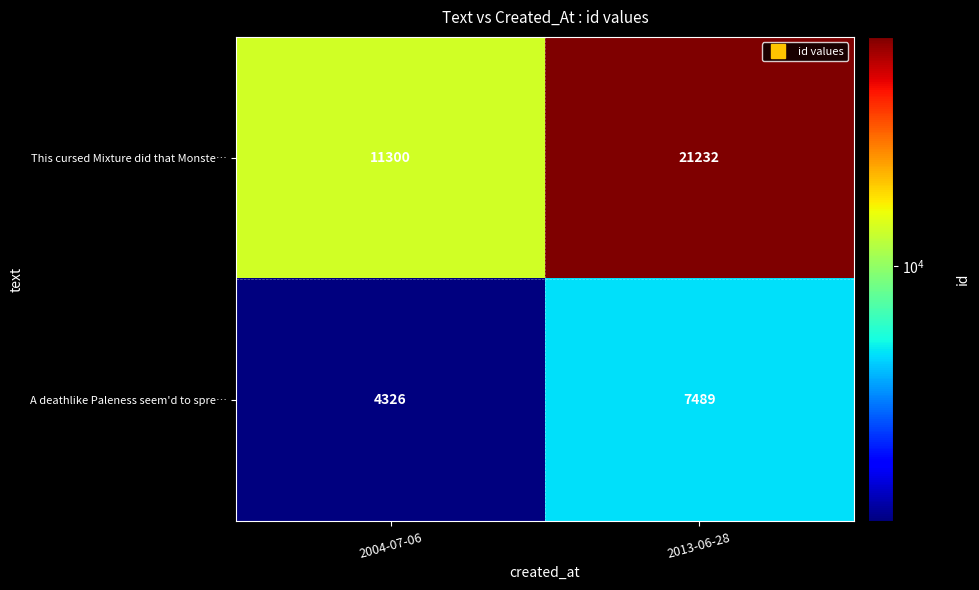

What is the sum of the A deathlike Paleness seem'd to spre… values at 2004-07-06 and 2013-06-28?

11815